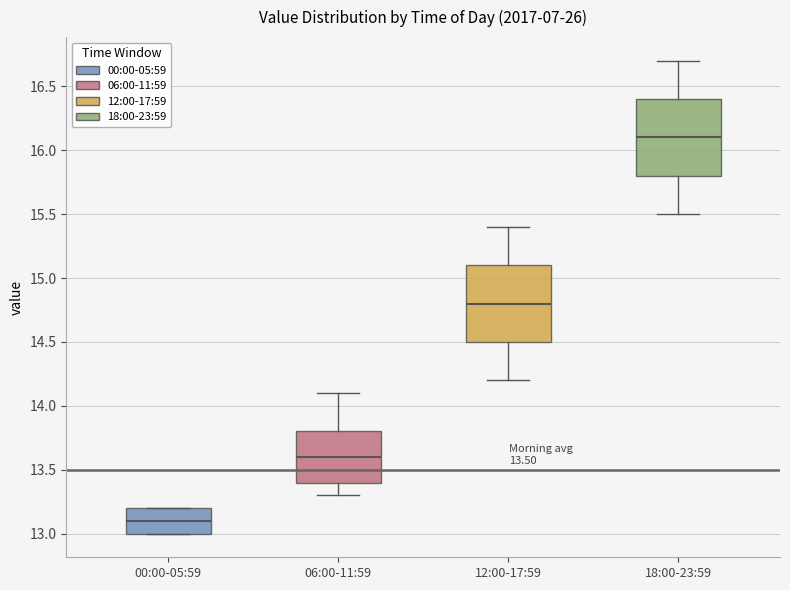

Which box's median line is the lowest?

00:00-05:59